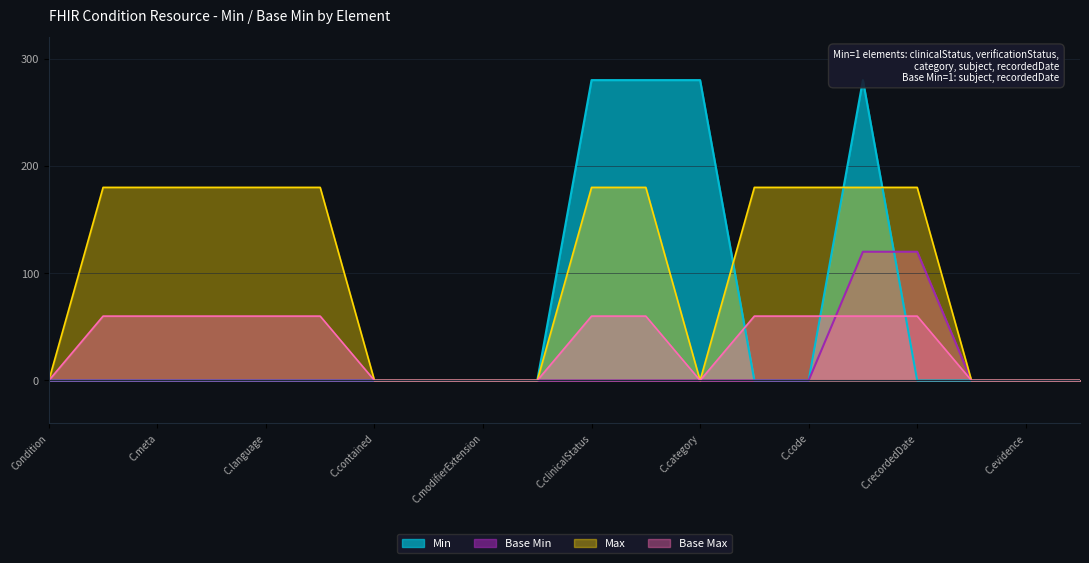

The value of Base Min at C.language is 78. True or false?

False